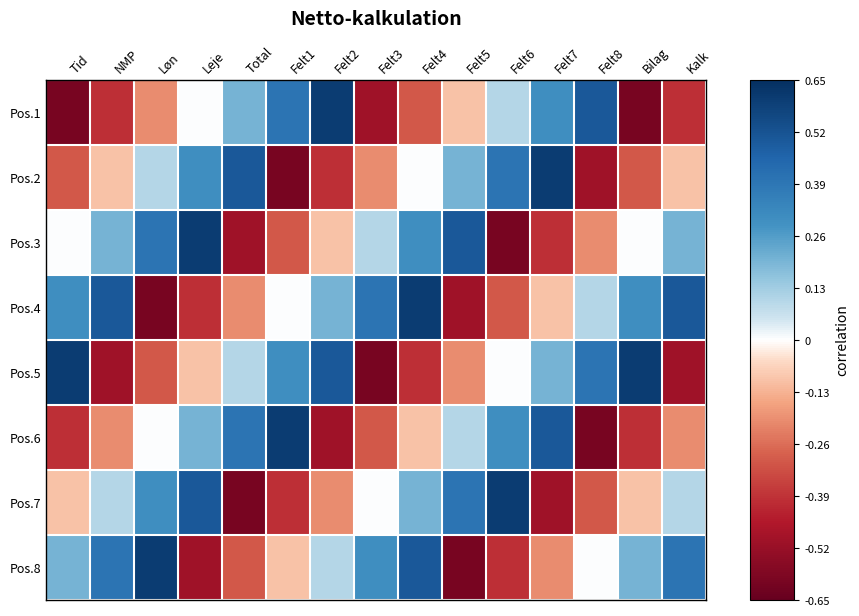

At which category is the sum across all series the highest?

Felt4